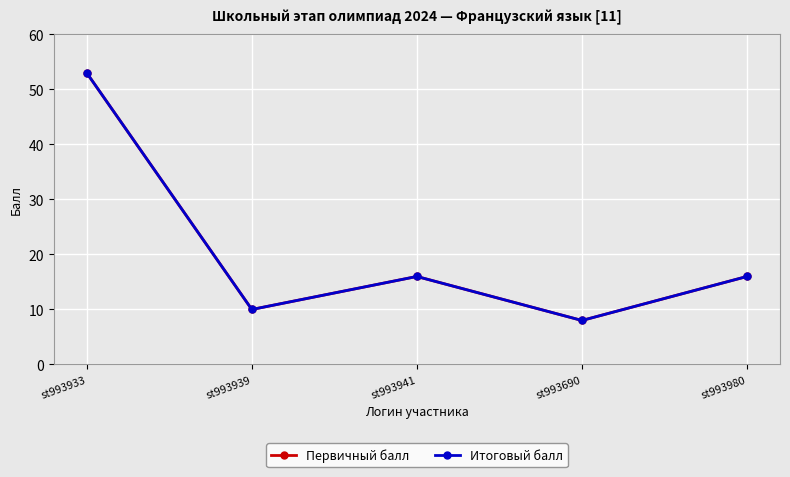

What is the value of the Первичный балл point at the 4th from the left?

8